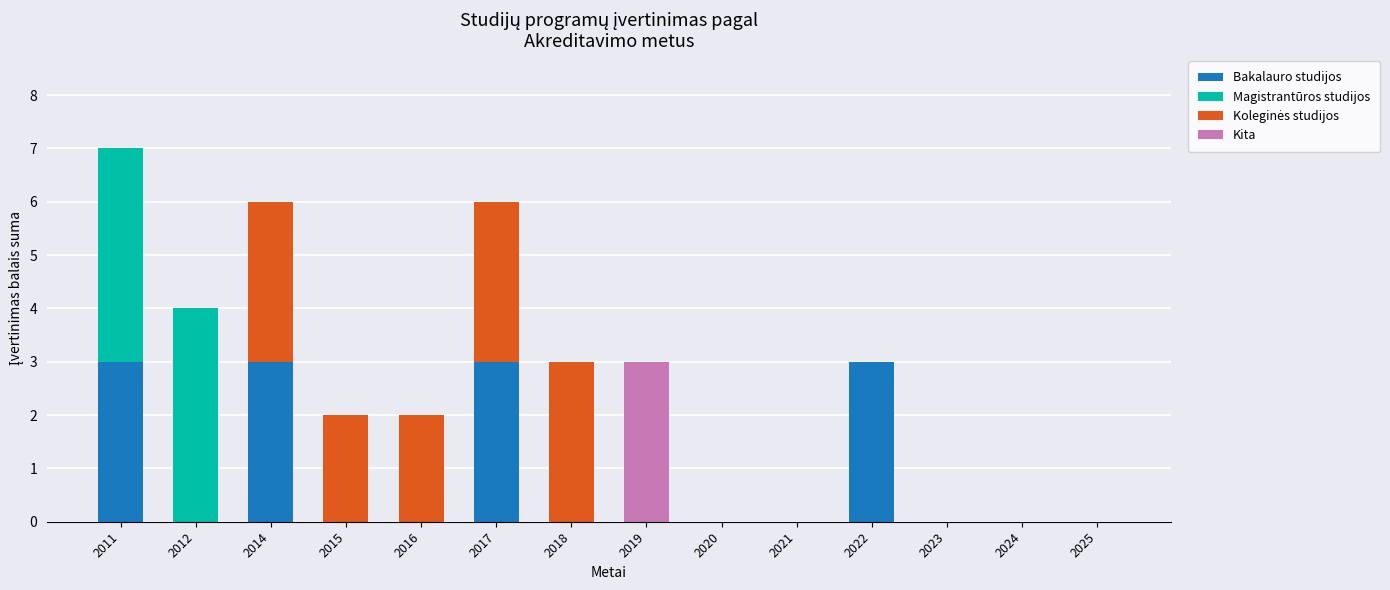

At which category is the sum across all series the highest?

2011